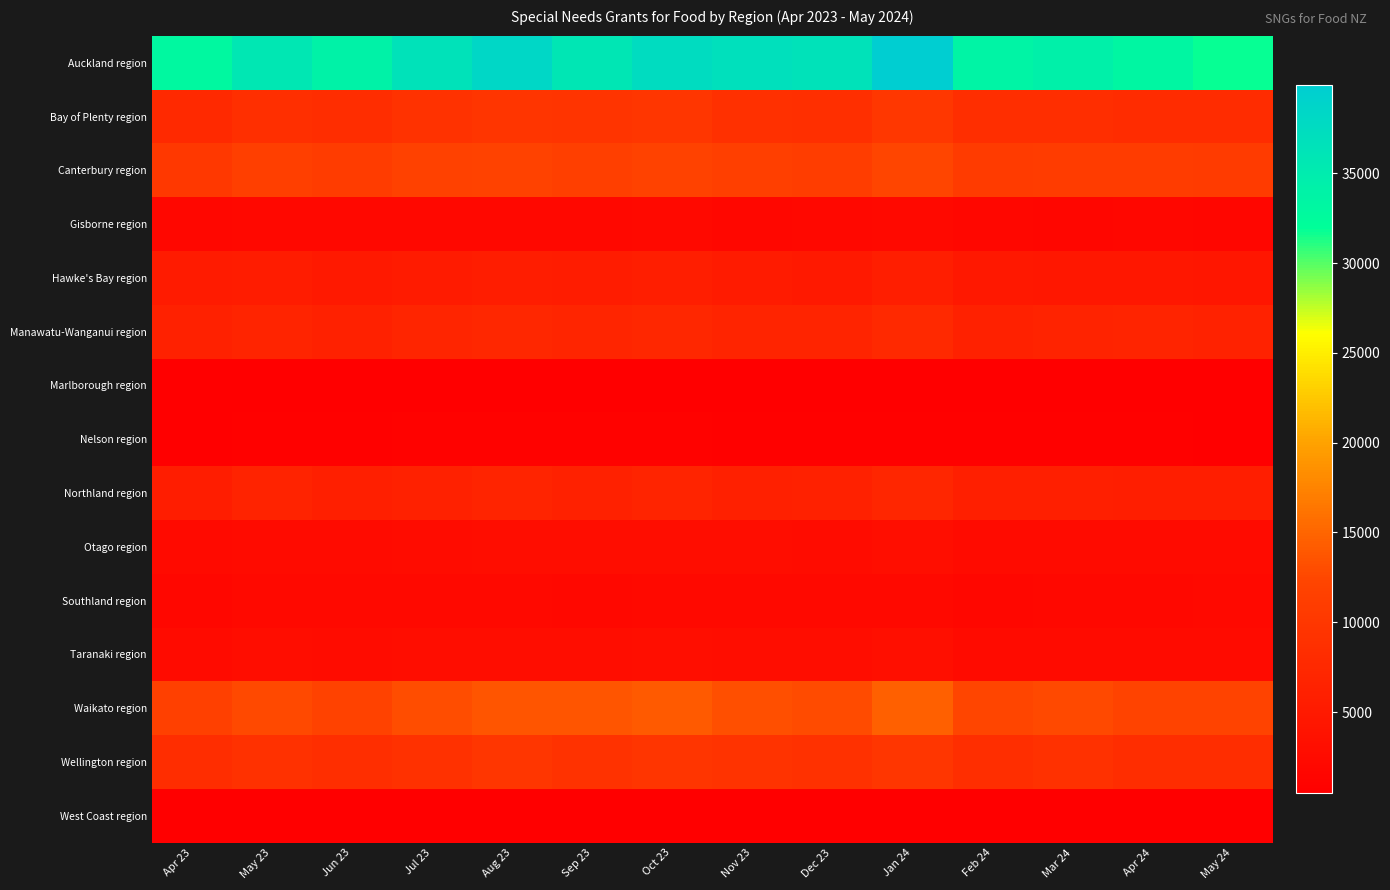

Rank the series by their maximum value, from lowest to highest.

West Coast region, Marlborough region, Nelson region, Southland region, Gisborne region, Otago region, Taranaki region, Hawke's Bay region, Northland region, Manawatu-Wanganui region, Wellington region, Bay of Plenty region, Canterbury region, Waikato region, Auckland region